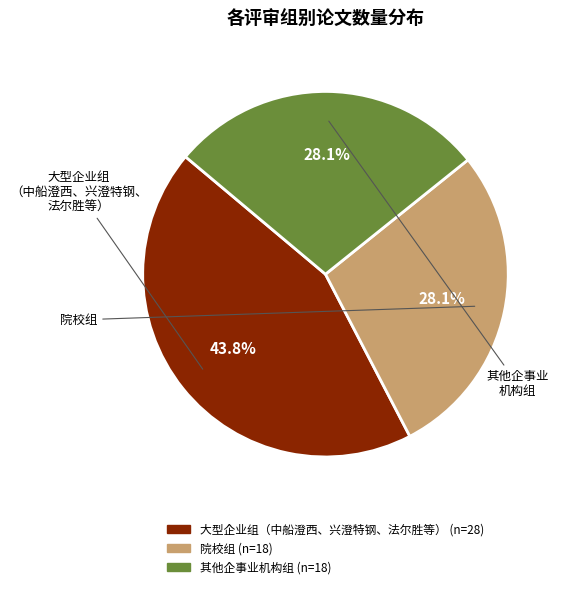

Which category has the biggest portion of the pie?

大型企业组（中船澄西、兴澄特钢、法尔胜等）